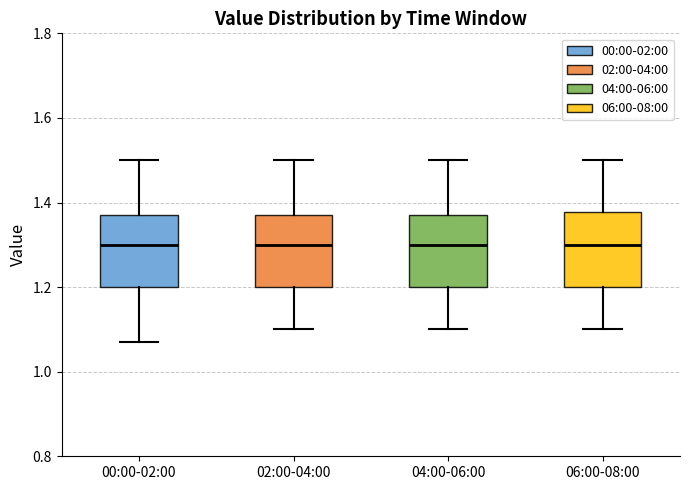

Where is the lower edge of the box for 00:00-02:00 on the y-axis? The values are not printed on the chart, so give them approximately, as read against the axis.

1.20